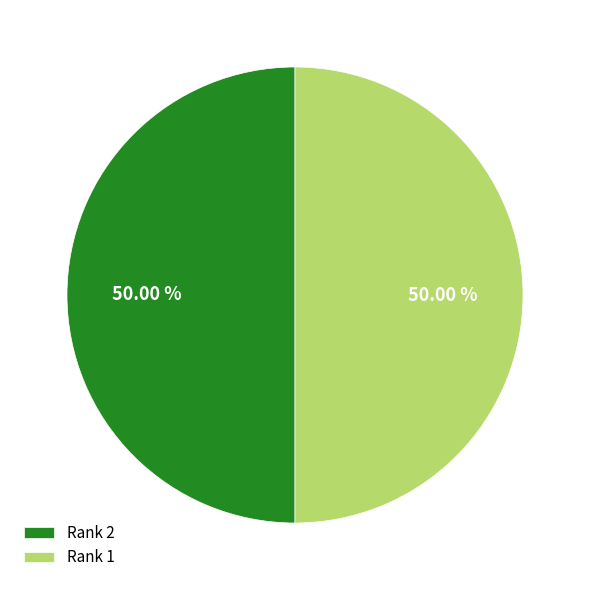

Approximately how many times larger is the value at Rank 2 compared to Rank 1?

1.0